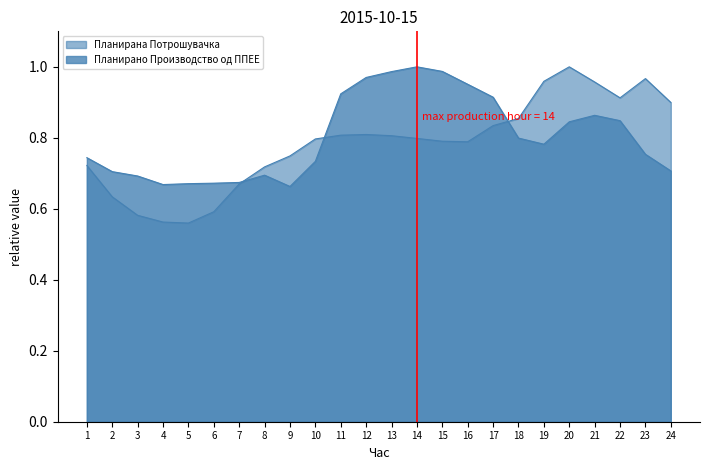

At which category does Планирана Потрошувачка reach its first local valley?

5